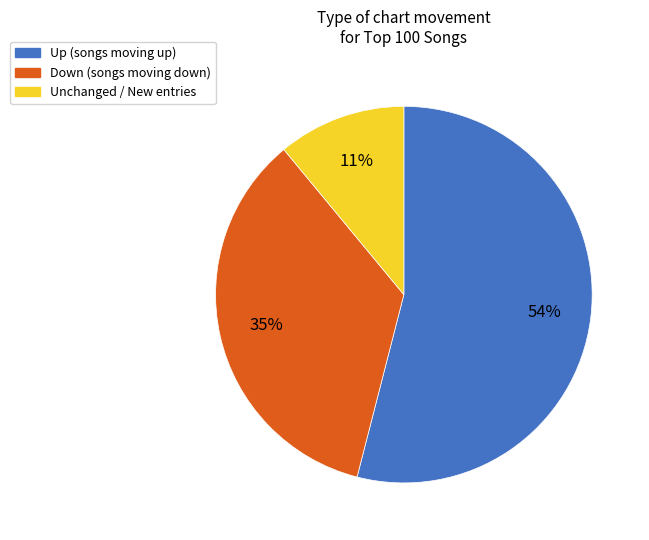

Is there a majority slice in this chart?

Yes